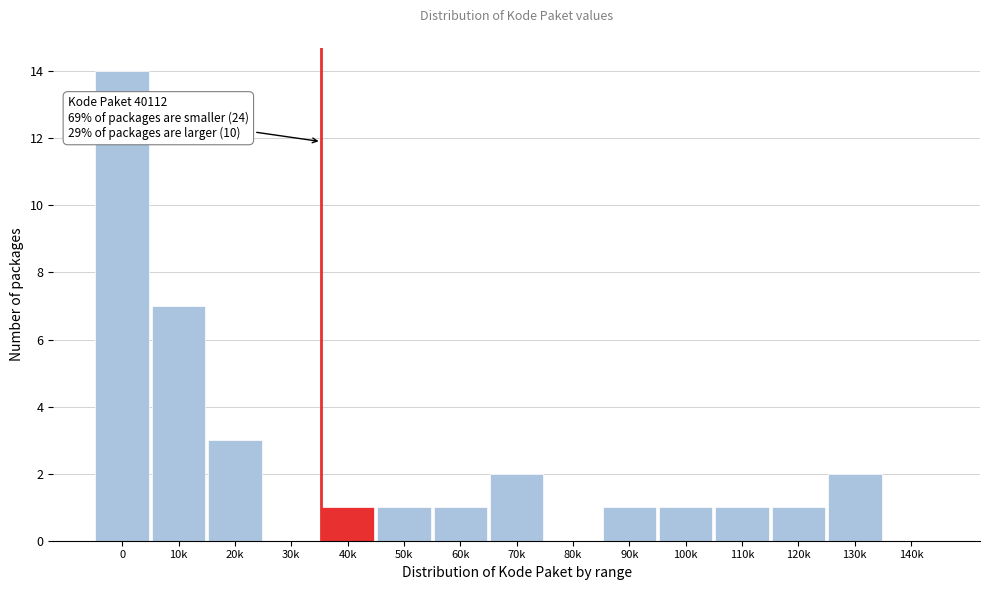

Reading left to right, transcribe all the data shown in this chart.

0=14	10k=7	20k=3	30k=0	40k=1	50k=1	60k=1	70k=2	80k=0	90k=1	100k=1	110k=1	120k=1	130k=2	140k=0